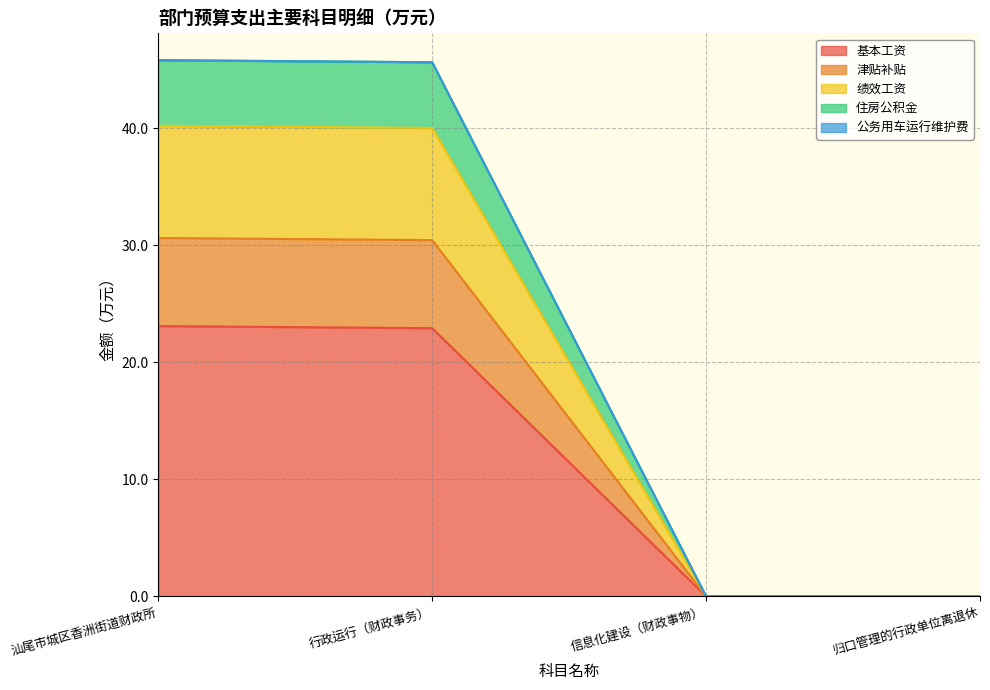

True or false: 基本工资 and 绩效工资 intersect in this chart.

False